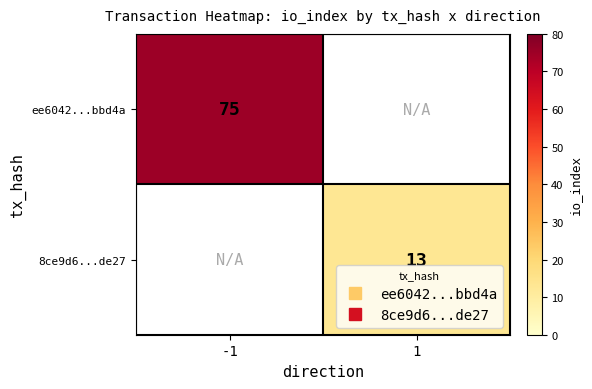

What is the approximate value of ee6042...bbd4a at -1?

75.0